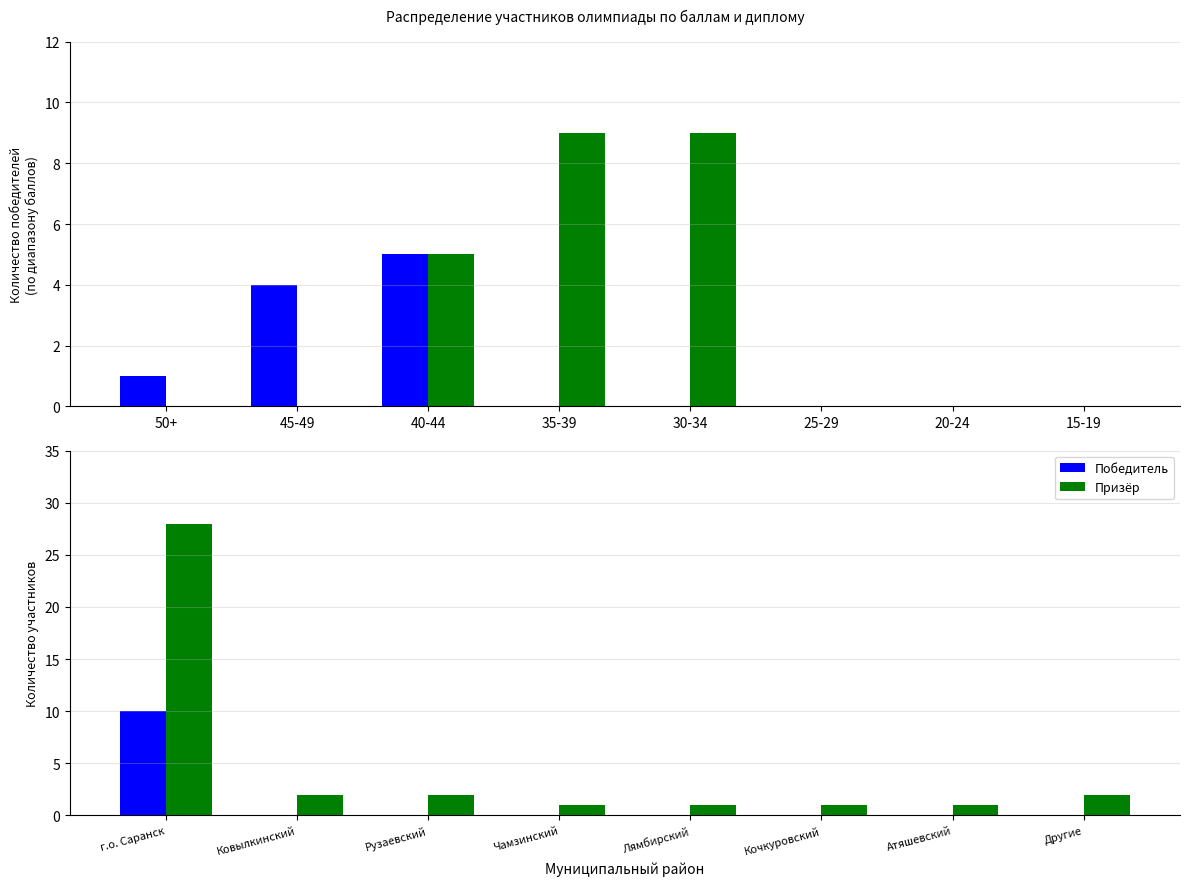

What is the label of the 4th bar from the left?

Чамзинский